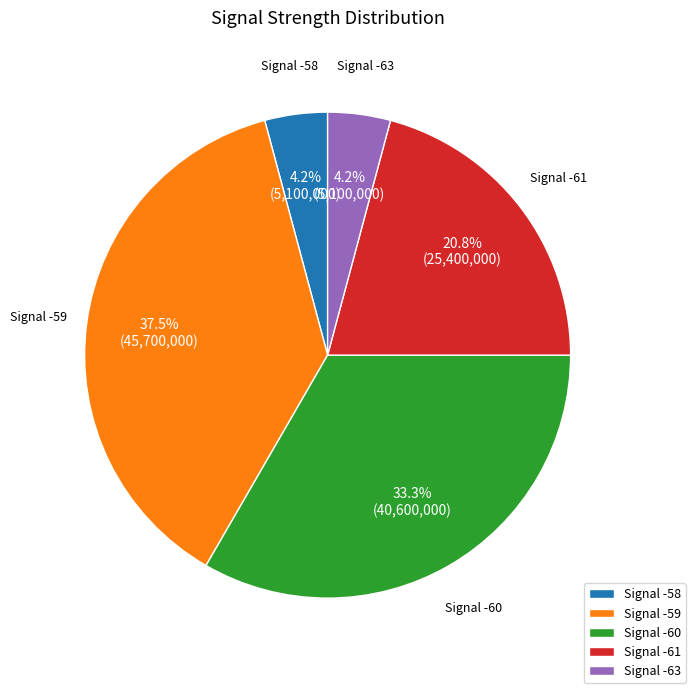

Which has a higher value, Signal -59 or Signal -61?

Signal -59